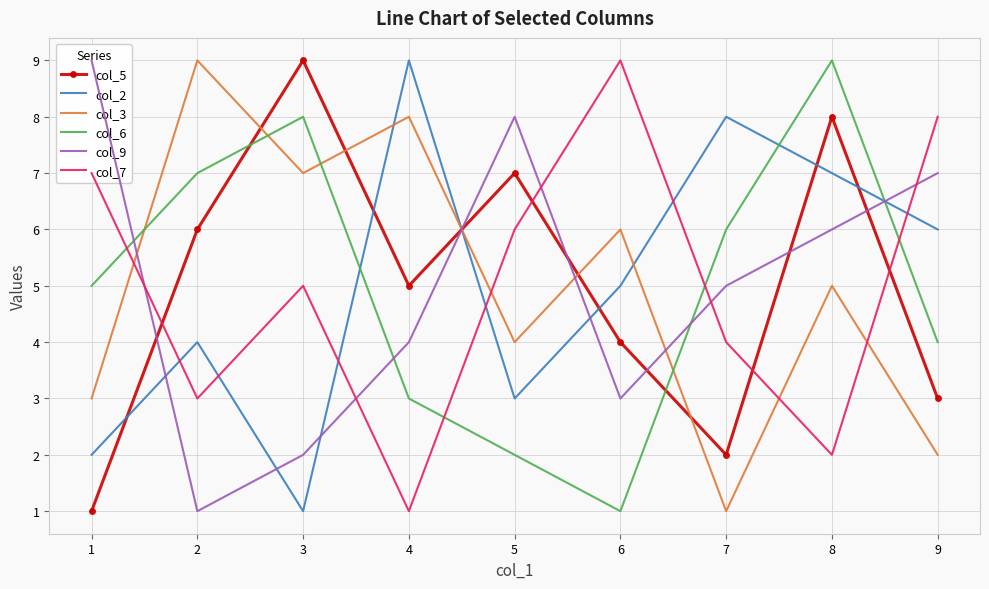

What is the maximum value shown in the chart?

9